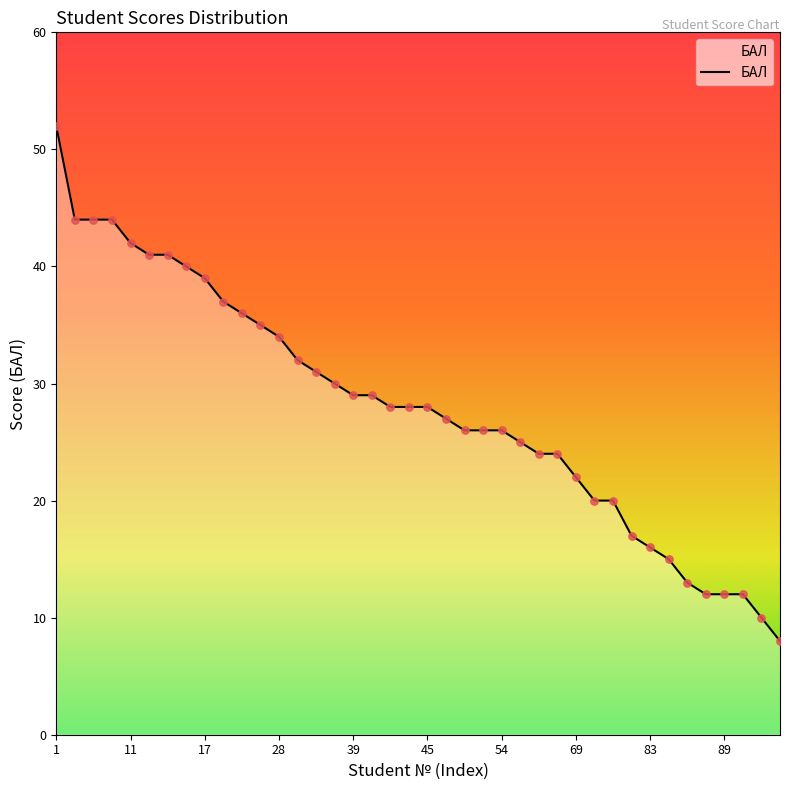

What is the maximum value shown in the chart?

52